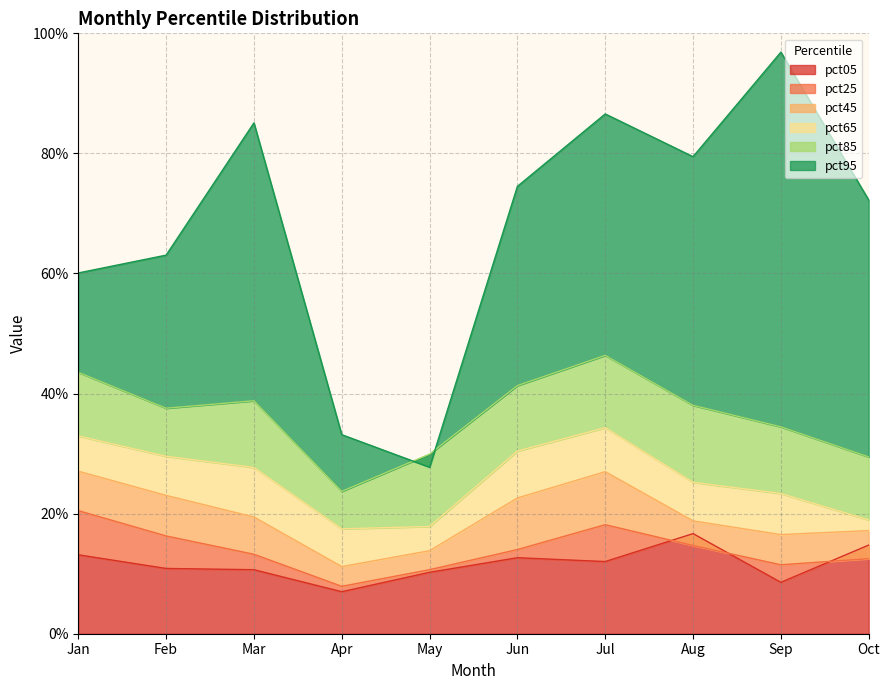

What is the difference between the maximum and minimum values in the pct95 series?

0.7